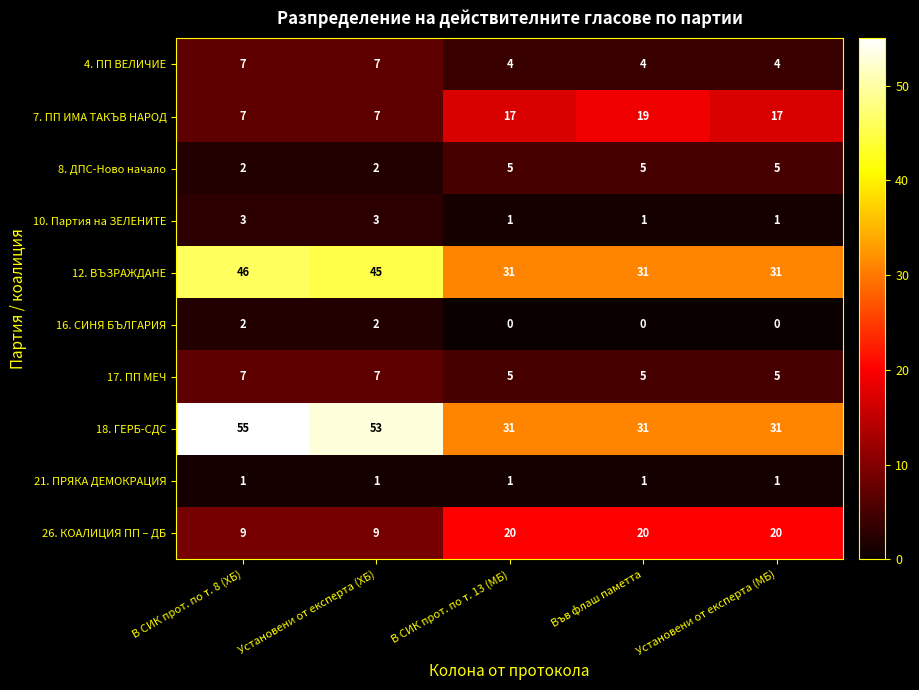

True or false: 4. ПП ВЕЛИЧИЕ has a value of 7 at В СИК прот. по т. 8 (ХБ).

True